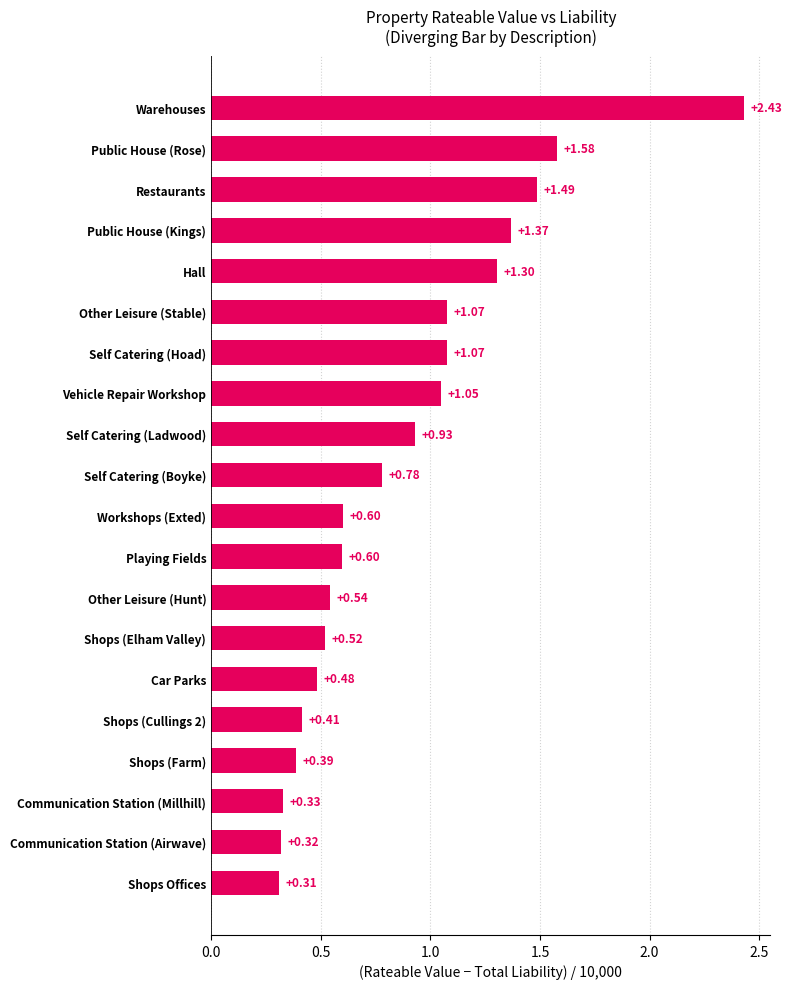

What is the difference between the maximum and second lowest values?

2.1